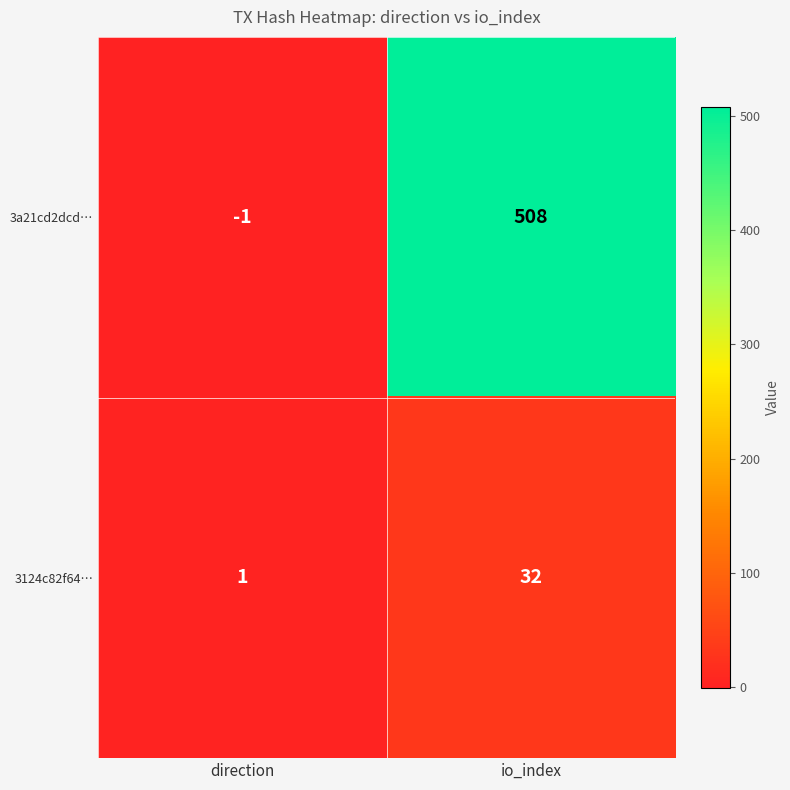

What value does the 3a21cd2dcd… series have at io_index, to the nearest 100?

500